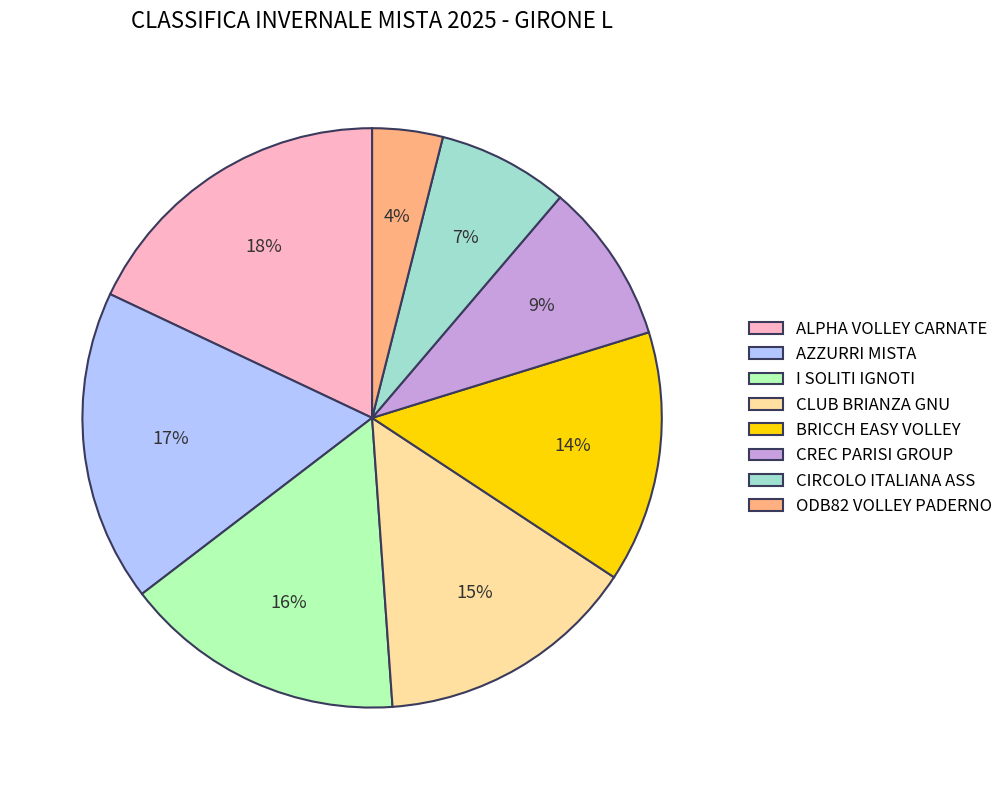

Rank the categories by value from lowest to highest.

ODB82 VOLLEY PADERNO, CIRCOLO ITALIANA ASS, CREC PARISI GROUP, BRICCH EASY VOLLEY, CLUB BRIANZA GNU, I SOLITI IGNOTI, AZZURRI MISTA, ALPHA VOLLEY CARNATE